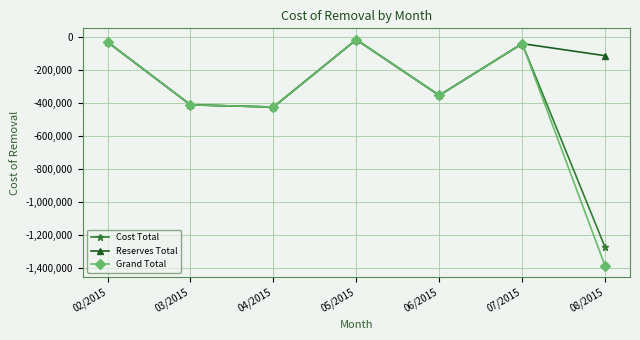

What value does the Reserves Total series have at 06/2015?

-354111.8